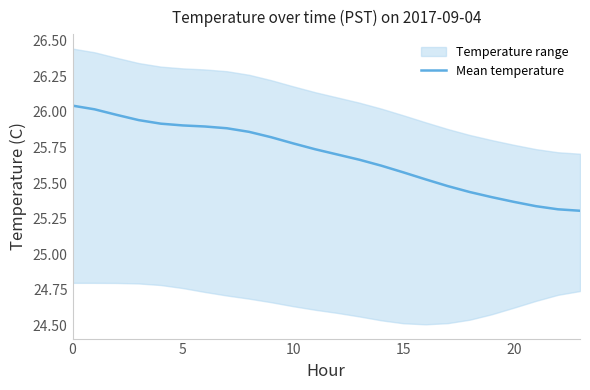

What is the ratio of the value at 25 to the value at 16?

1.0